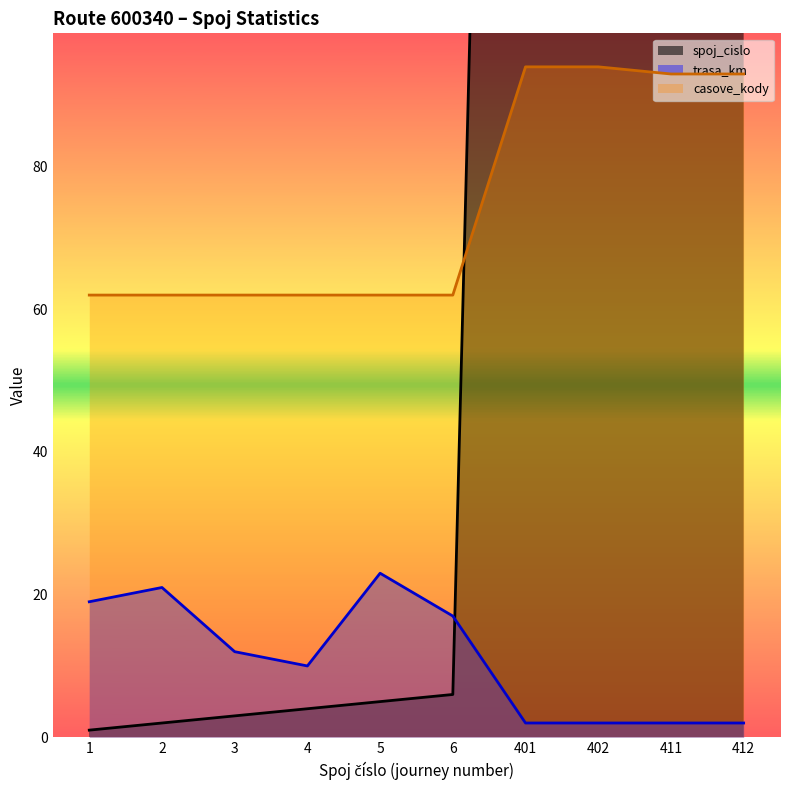

How many data points in trasa_km are less than 12?

5